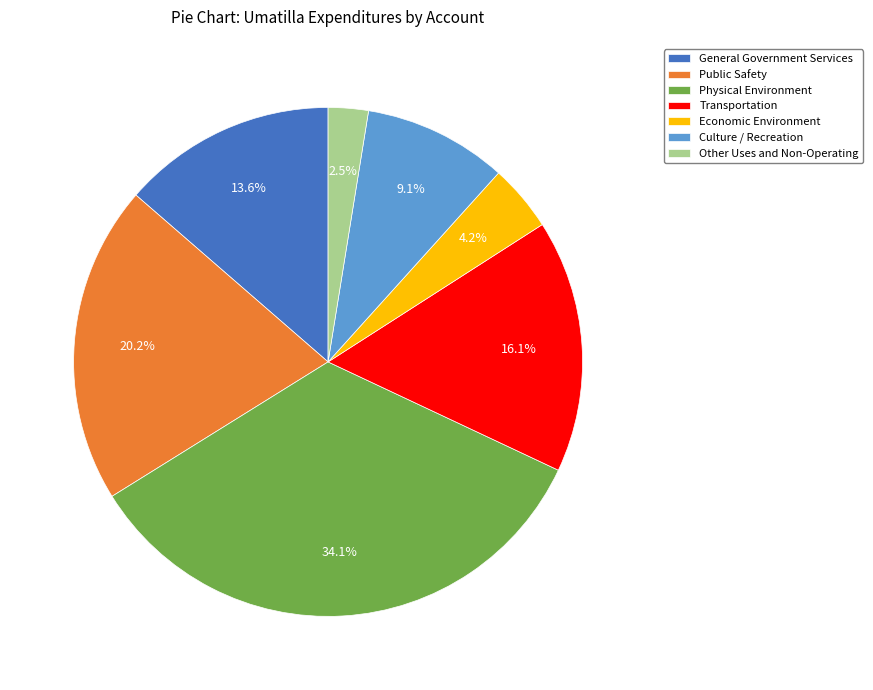

Between Transportation and Other Uses and Non-Operating, which is larger?

Transportation